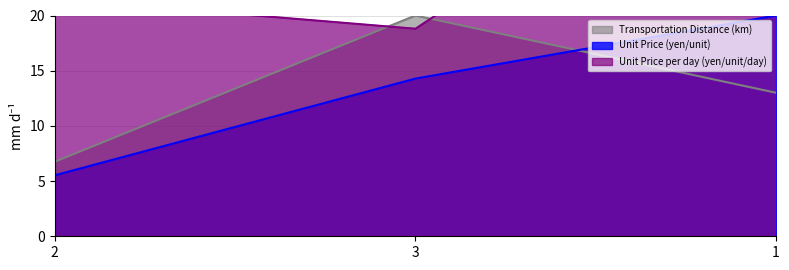

What is the label of the 3rd point from the right?

2